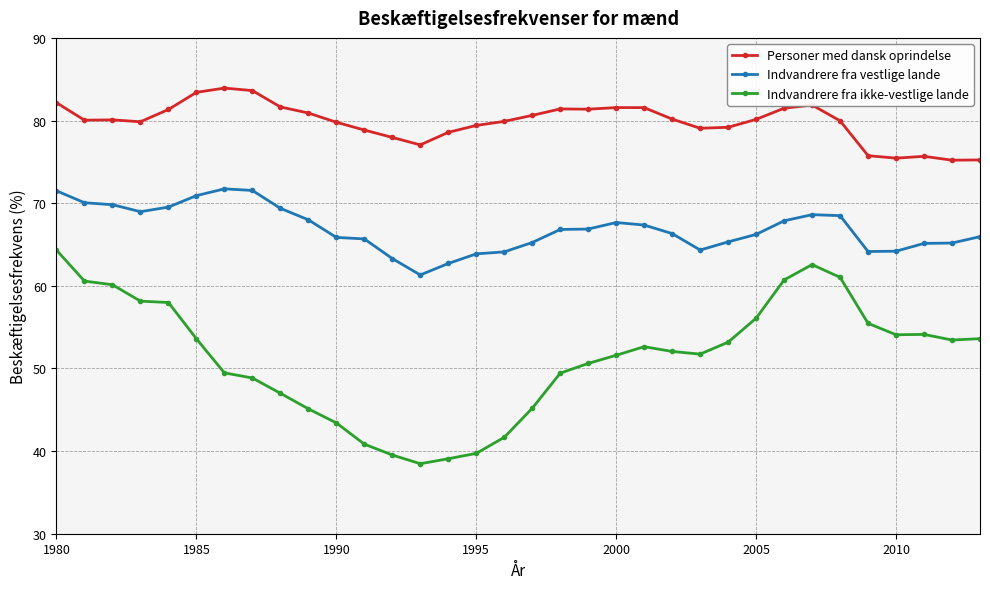

What is the difference between the maximum and minimum values in the Indvandrere fra vestlige lande series?

10.4